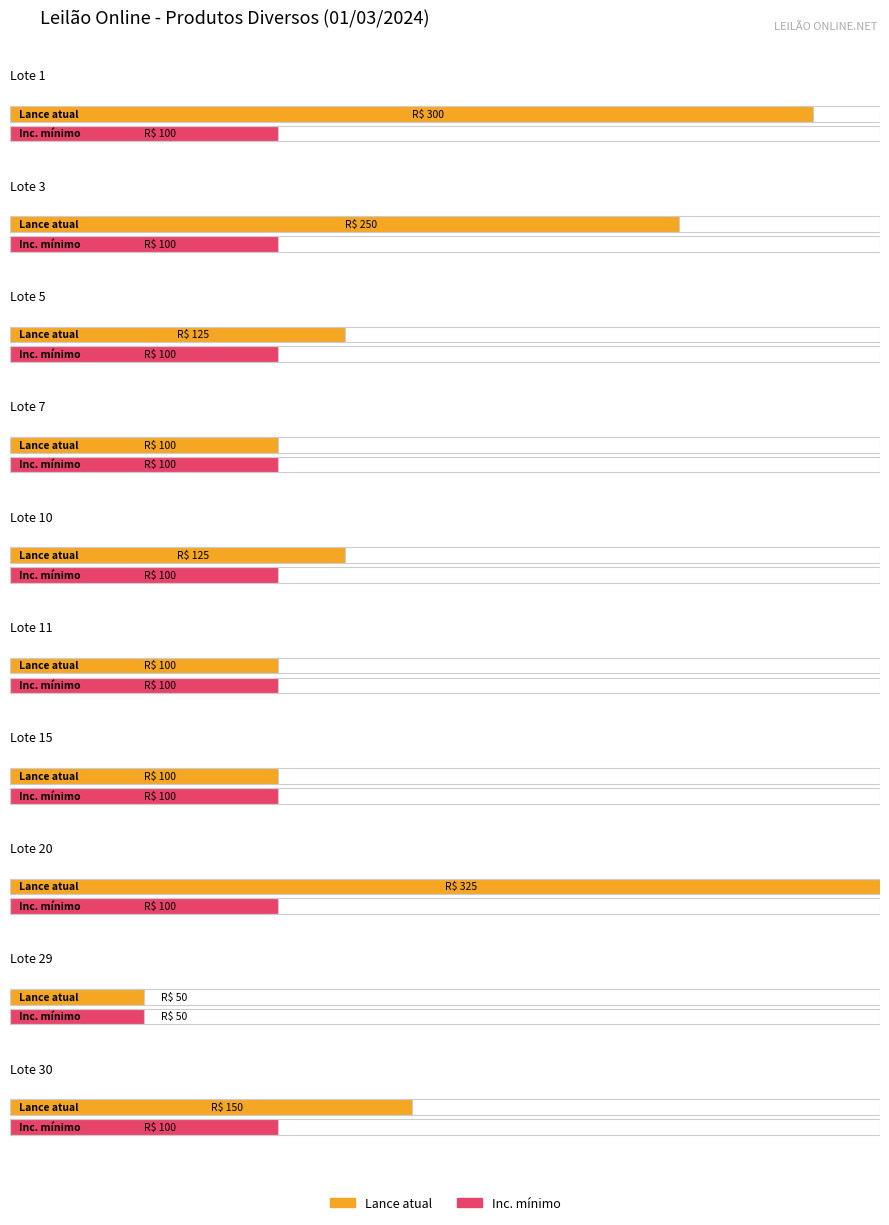

Which label corresponds to the largest value in the chart?

Lote 20